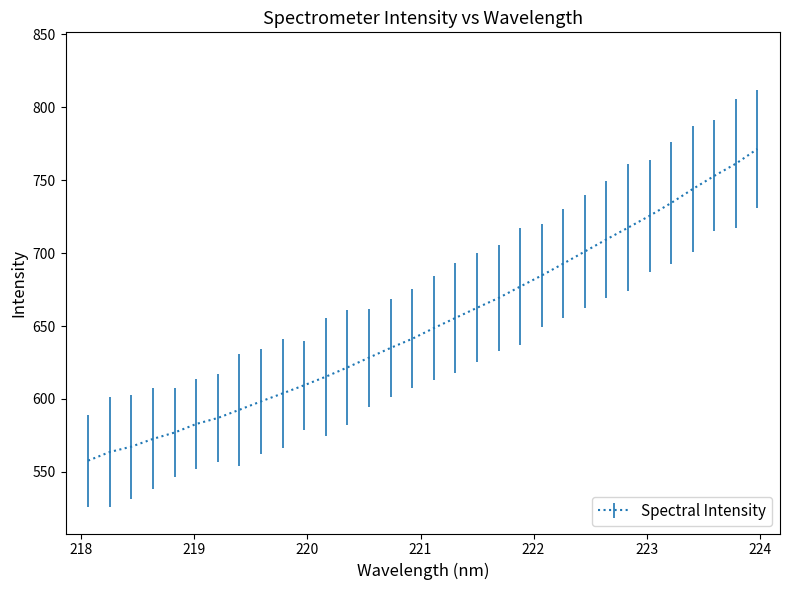

What is the maximum value shown in the chart?

771.5